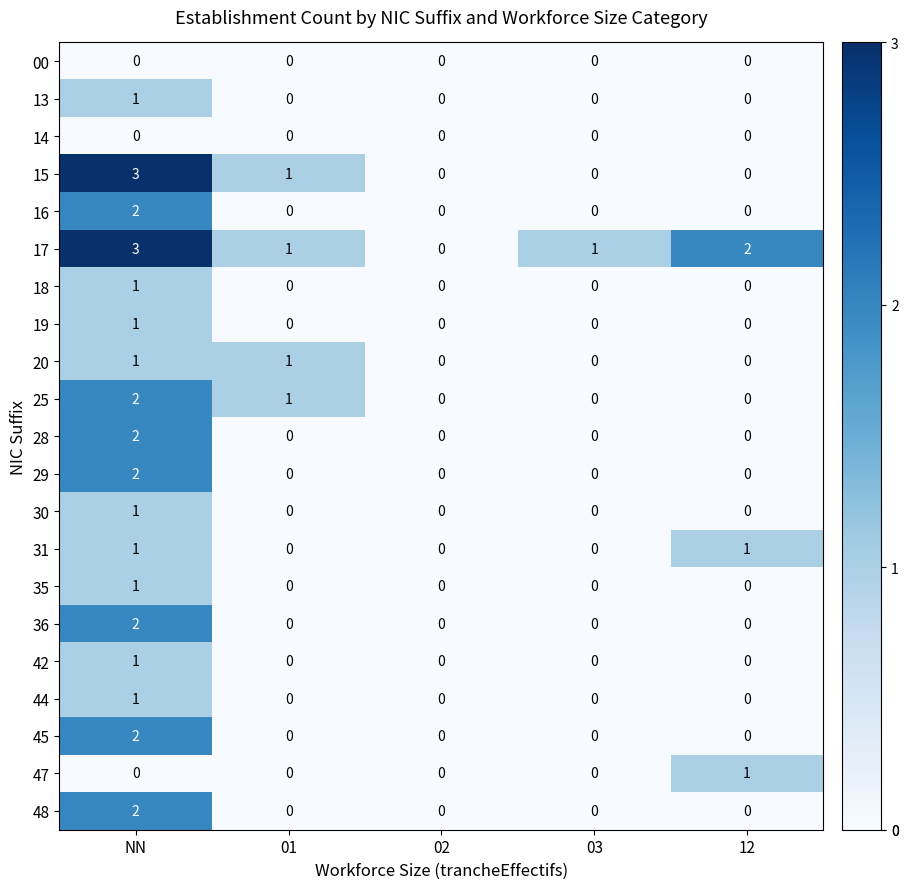

How many data points in 29 are above 0?

1